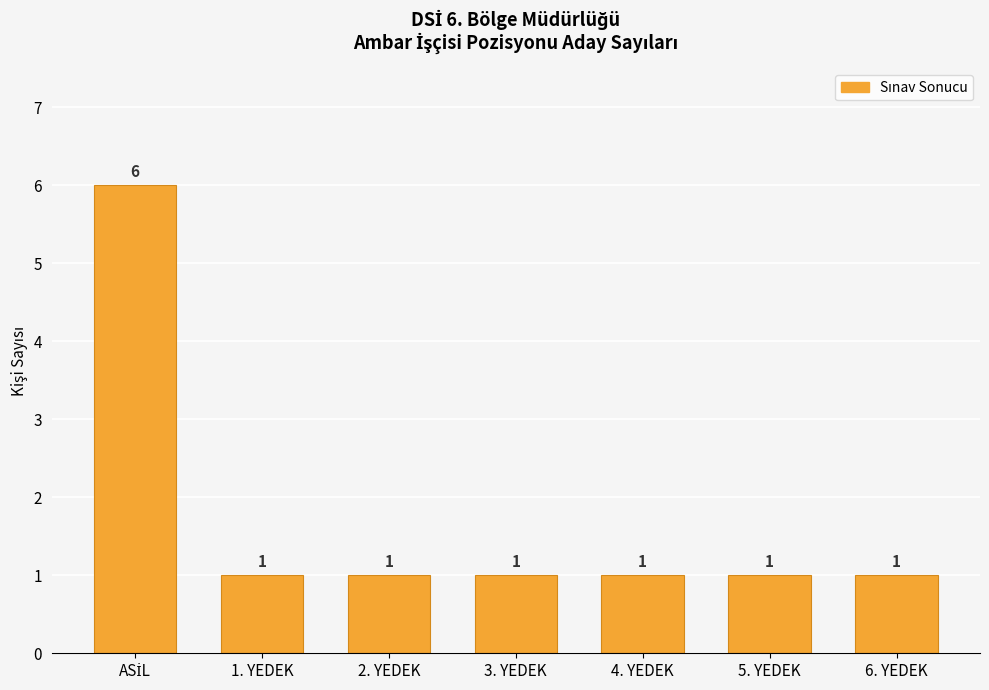

Count the values in the range 1 to 2.

6